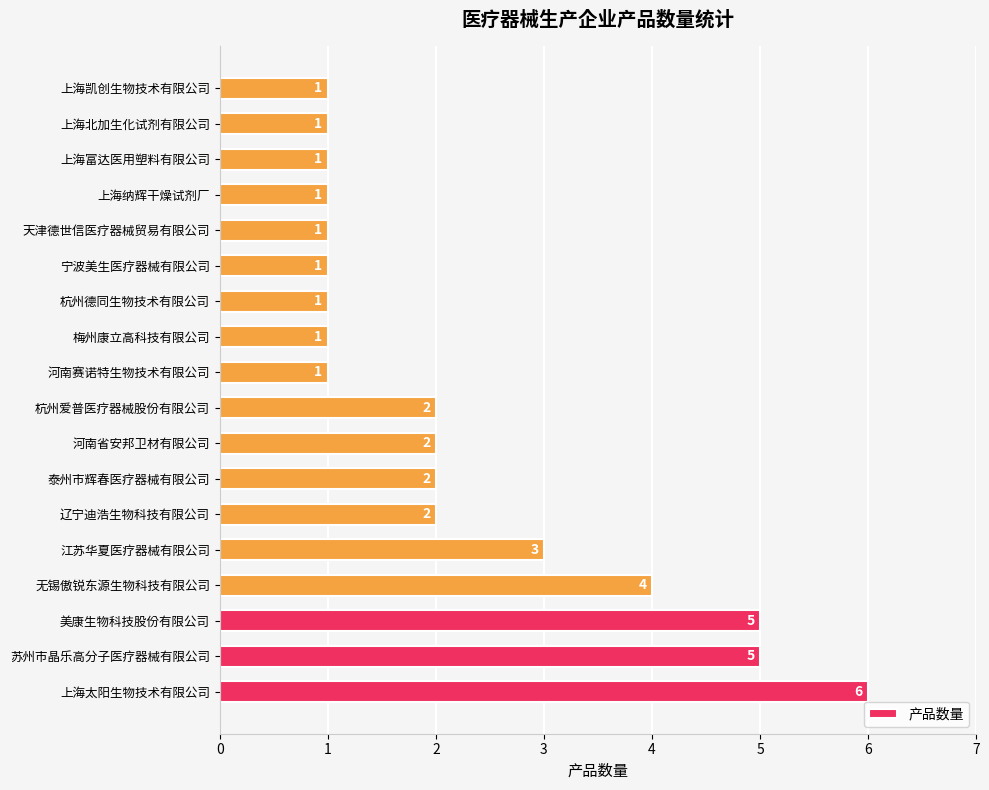

Reading top to bottom, what are all the values shown in this chart?

1	1	1	1	1	1	1	1	1	2	2	2	2	3	4	5	5	6